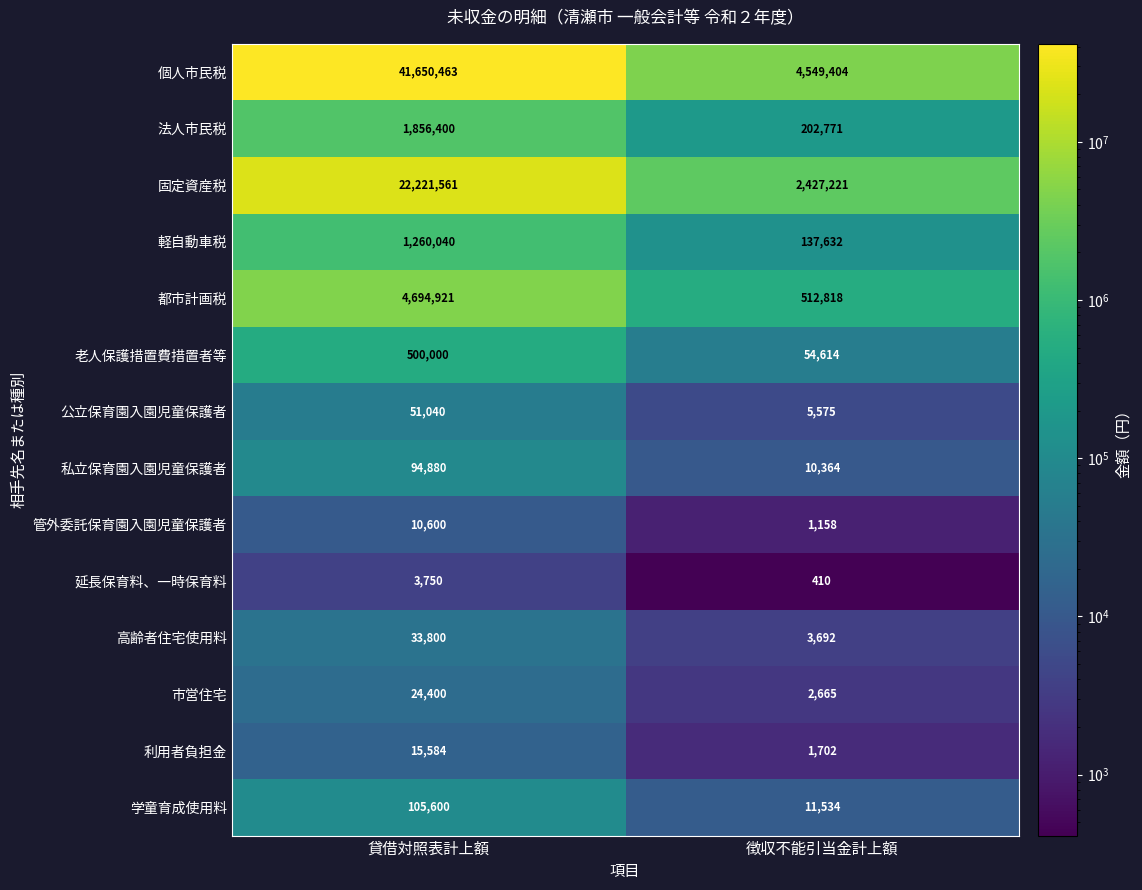

What is the sum of the 私立保育園入園児童保護者 values at 貸借対照表計上額 and 徴収不能引当金計上額?

105244